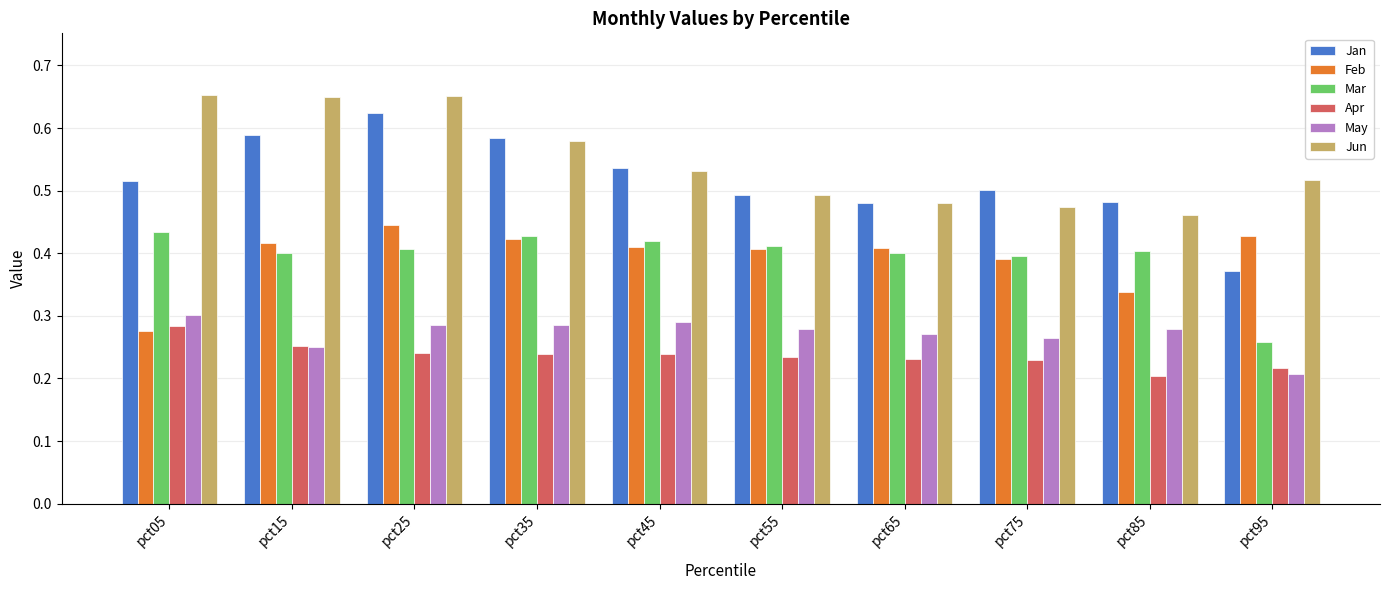

The value of May at pct55 is 0.3. True or false?

True